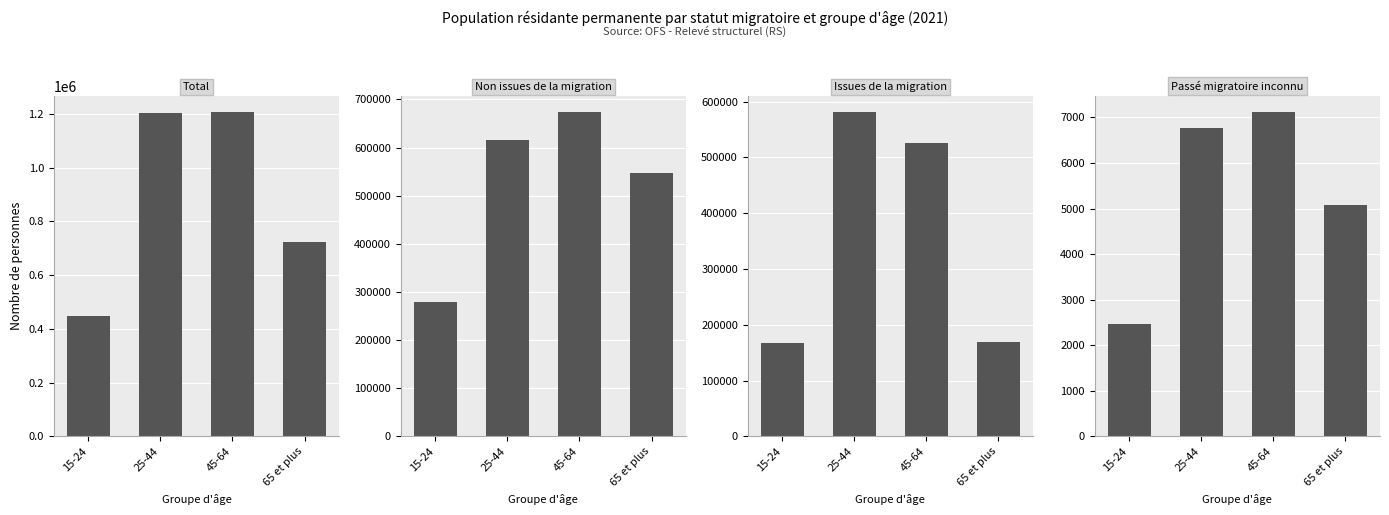

True or false: Non issues de la migration has a value of 391824.7 at 15-24.

False